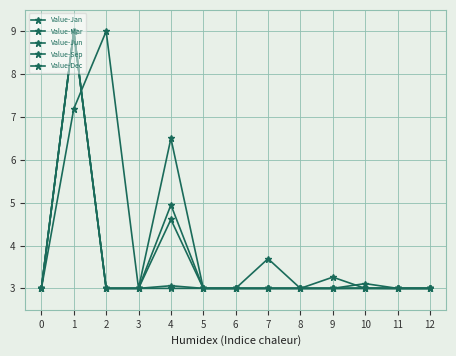

How many data points does each series have?

13